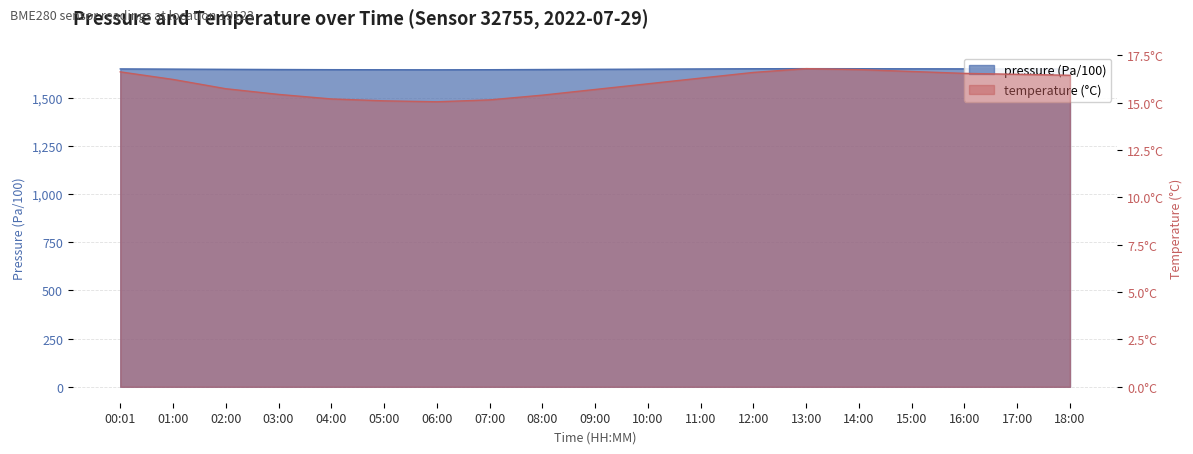

What is the difference between the temperature values at 03:00 and 14:00?

1.3